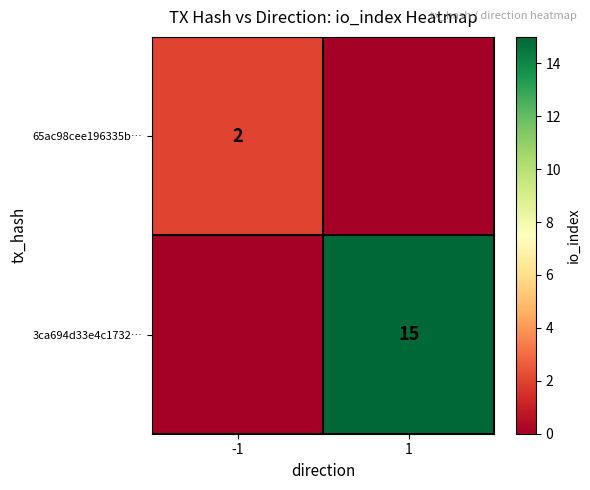

True or false: 3ca694d33e4c1732… has a value of 15 at 1.

True